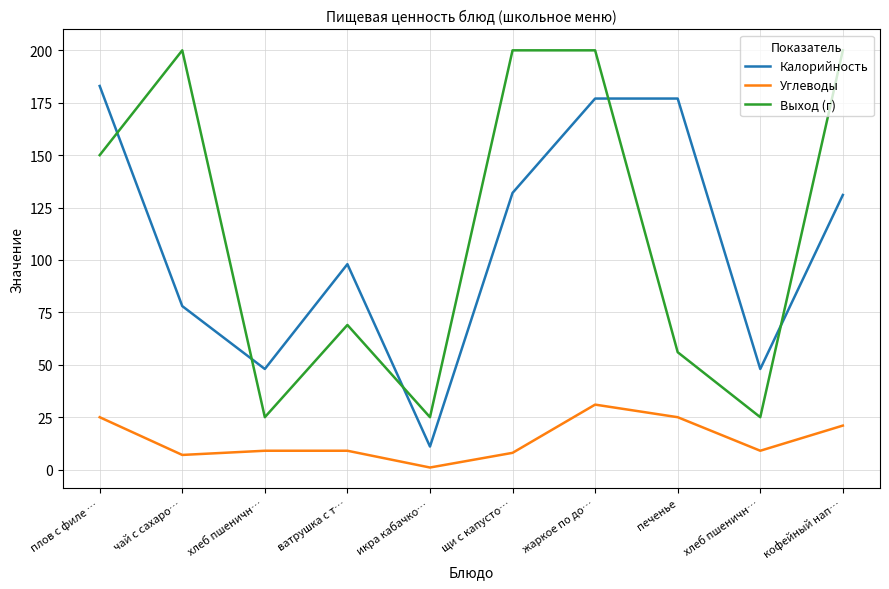

What value does the Калорийность series have at ватрушка с т…, to the nearest 10?

100